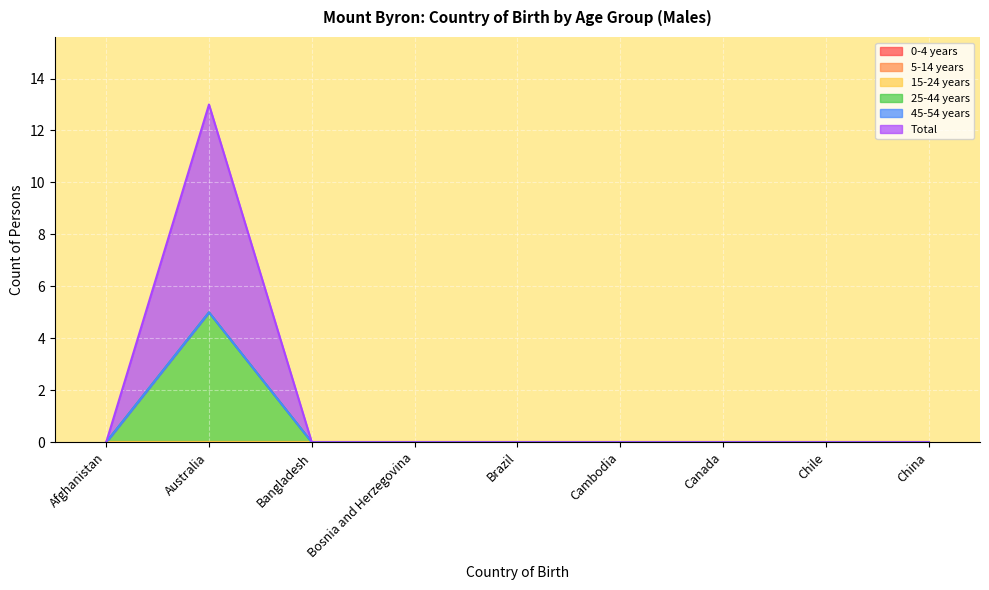

The 15-24 years series shows 0 at Afghanistan. True or false?

True